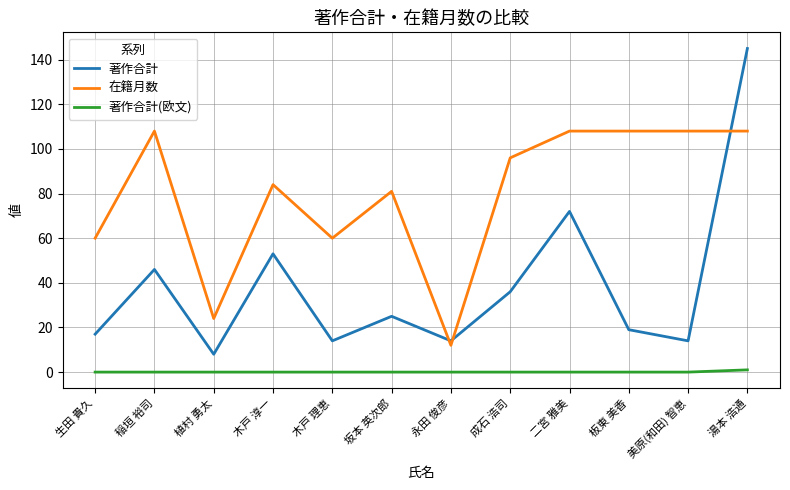

Where does the 在籍月数 series first go above 96?

稲垣 裕司